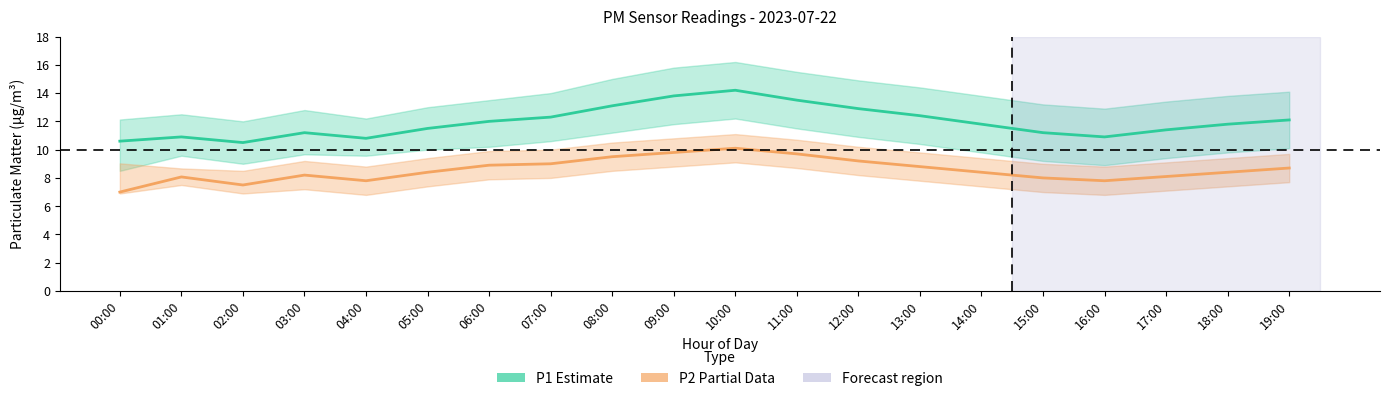

Which series has the largest range (max minus min)?

P1 (Estimate)